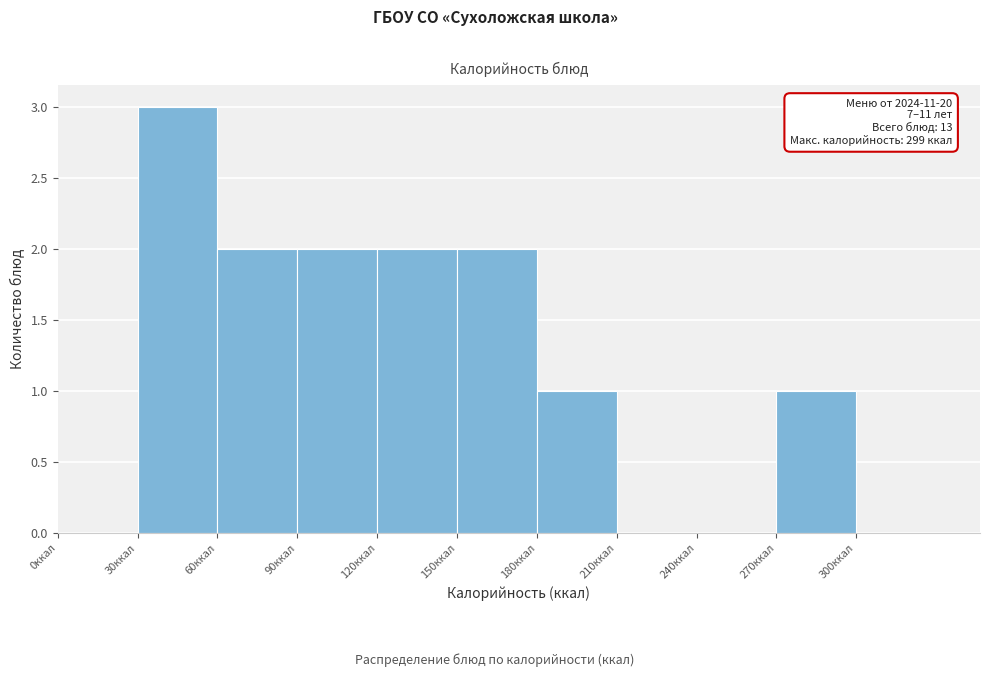

Which range on the x-axis has the tallest bar?

30 to 60